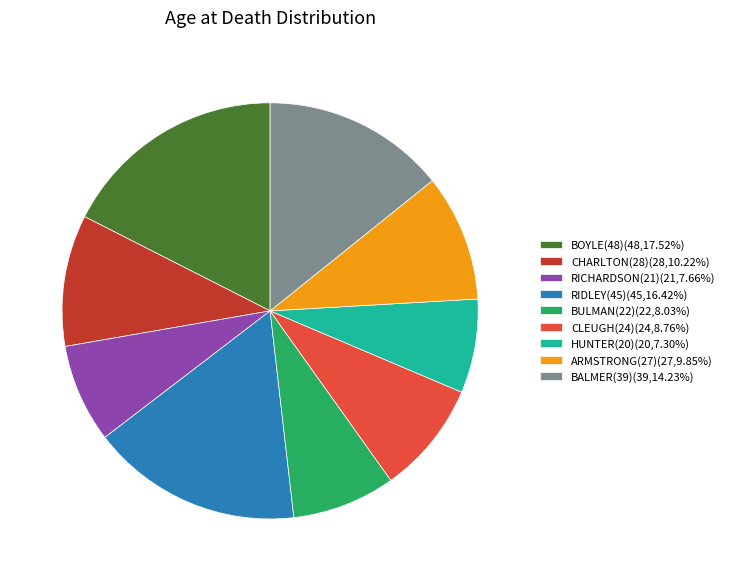

Is there a majority slice in this chart?

No